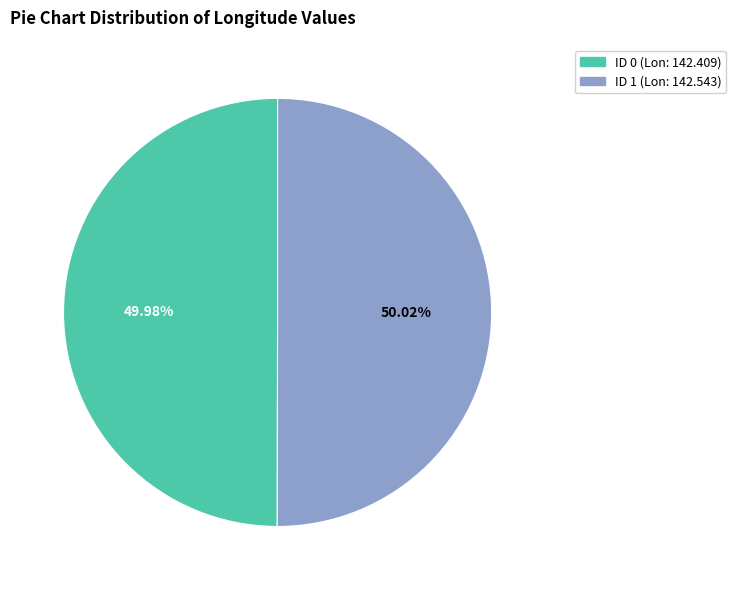

Is there any slice that represents more than half of the pie?

Yes